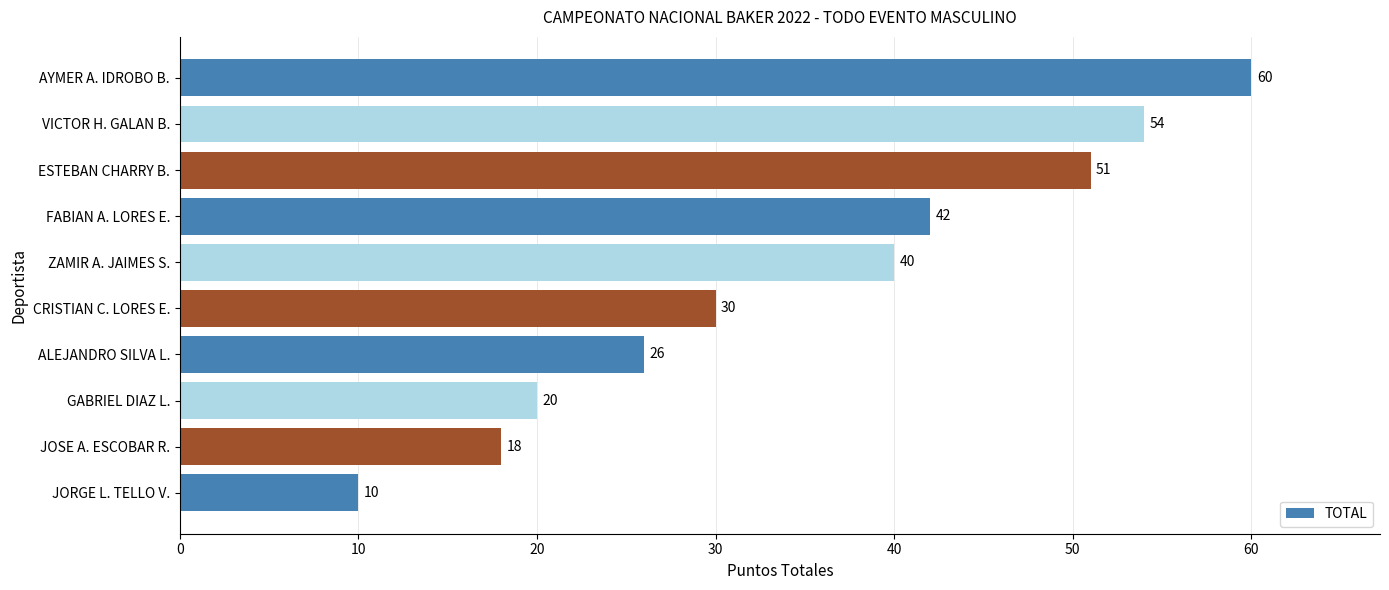

What is the change in value from JOSE A. ESCOBAR R. to AYMER A. IDROBO B.?

+42